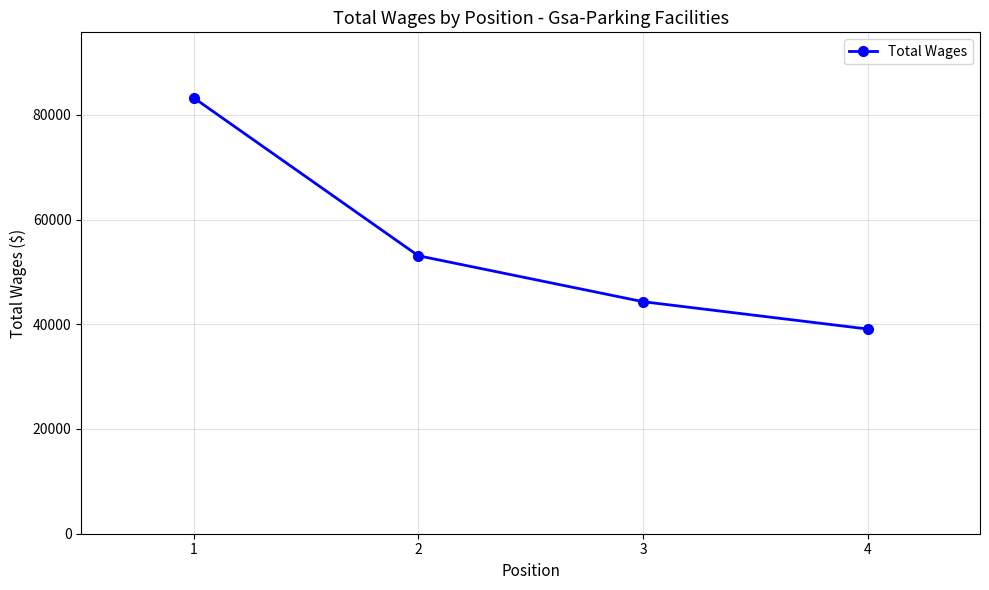

What is the value of the 1st point from the left?

83255